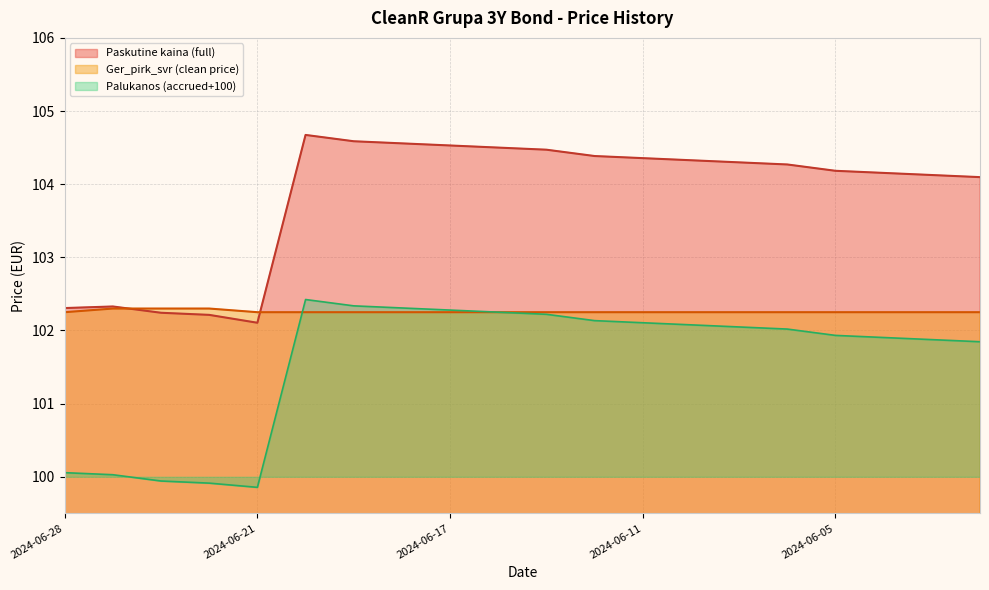

What is the change in value from 2024-06-20 to 2024-06-03?

-0.5